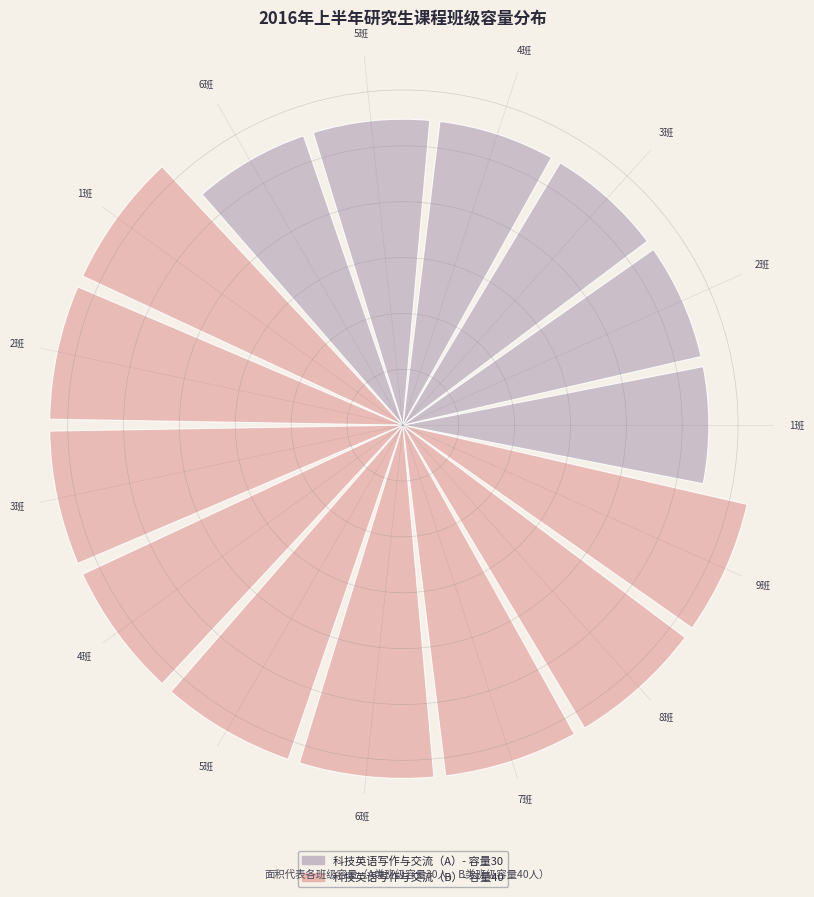

Are the bars horizontal?

No